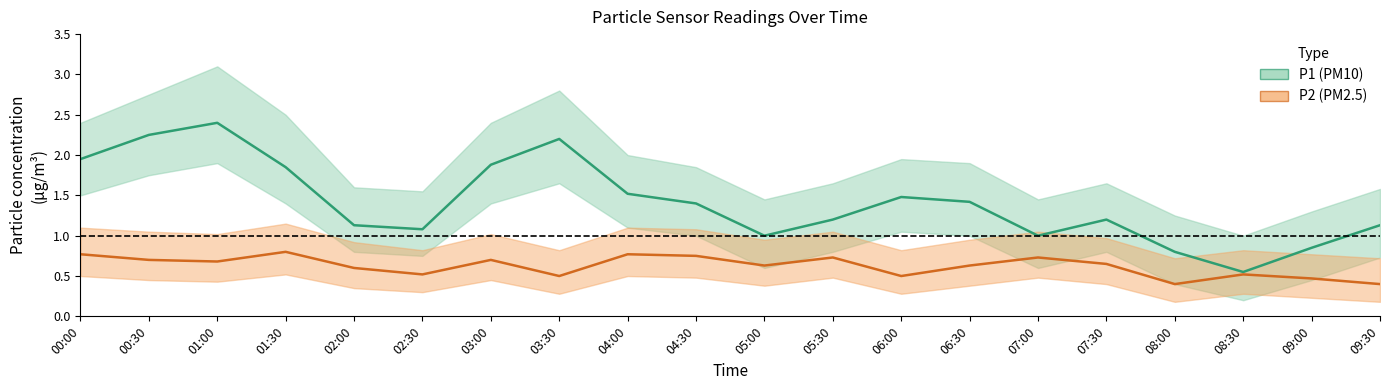

The value of P1 at 02:30 is 0.6. True or false?

False